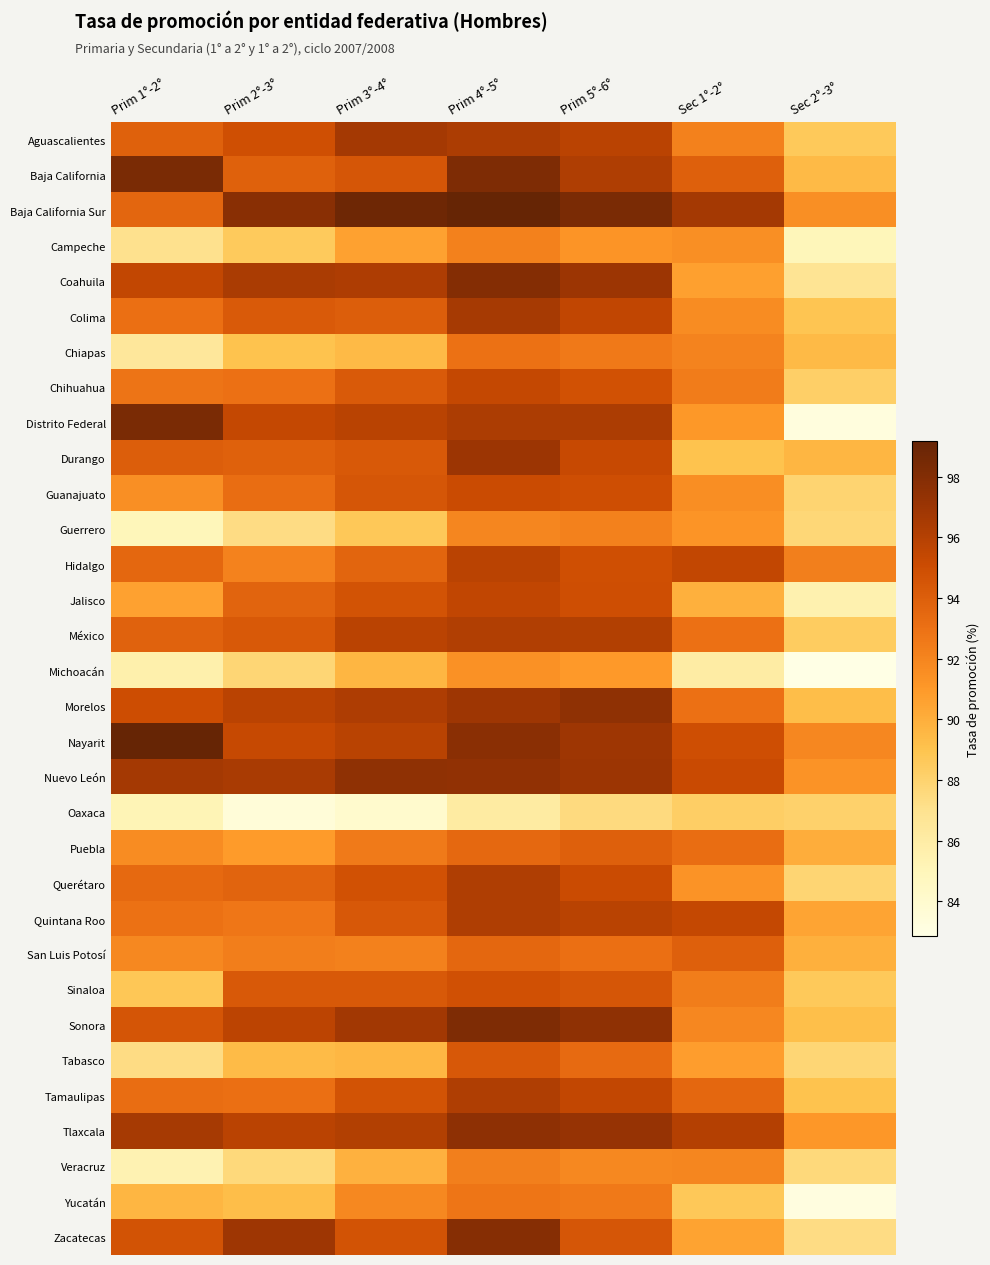

Which category has the lowest value across all series?

Sec 2°-3°